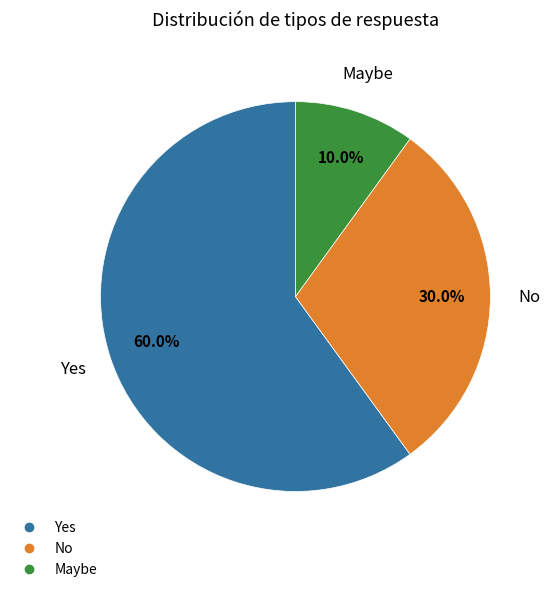

Is it true that Yes is 73% of the pie?

False